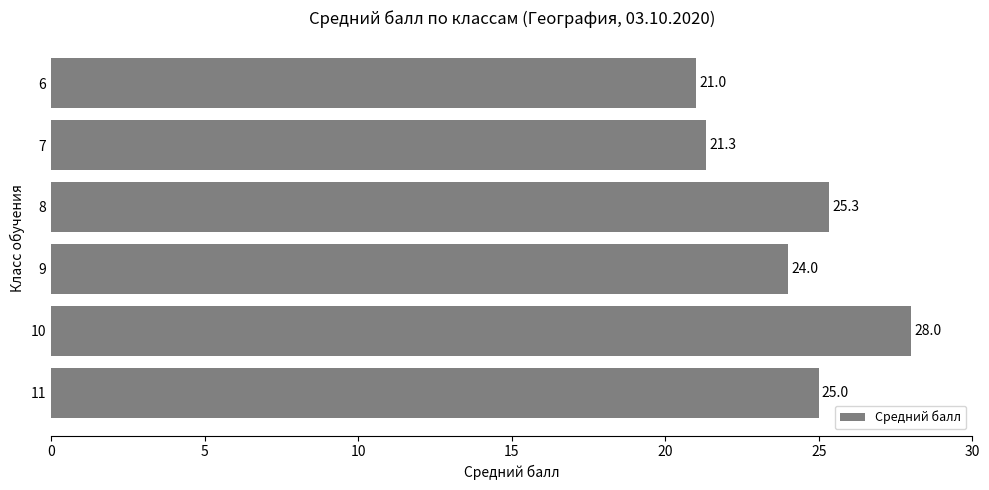

What is the smallest value displayed?

21.0